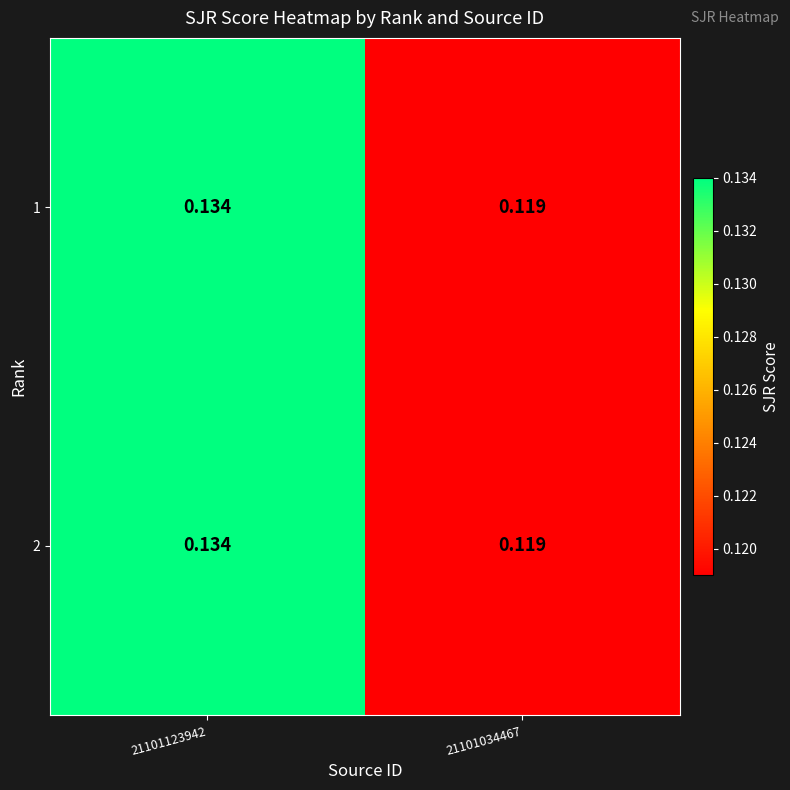

Is the value of 1 at 21101034467 greater than the value of 2 at 21101123942?

No